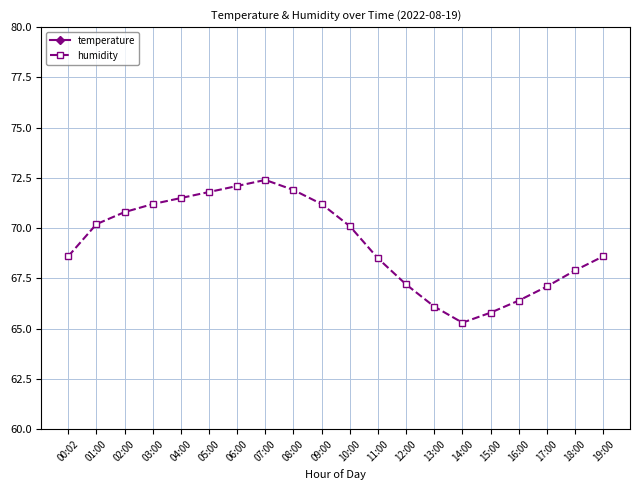

At 02:00, list the series in order from smallest to largest.

temperature, humidity